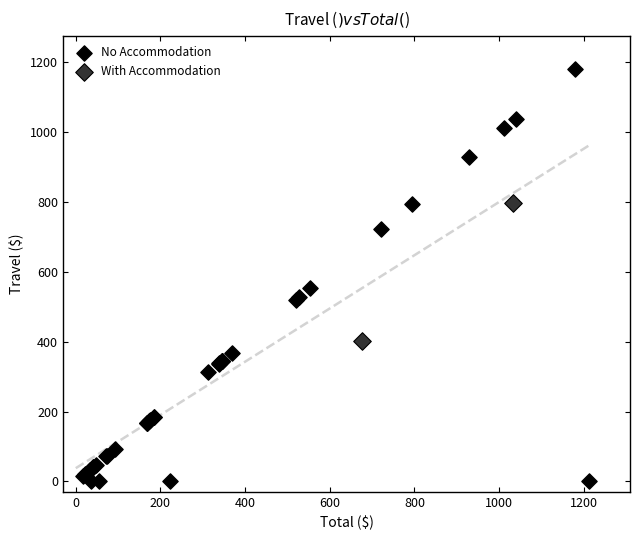

Which series reaches the maximum Y coordinate?

No Accommodation